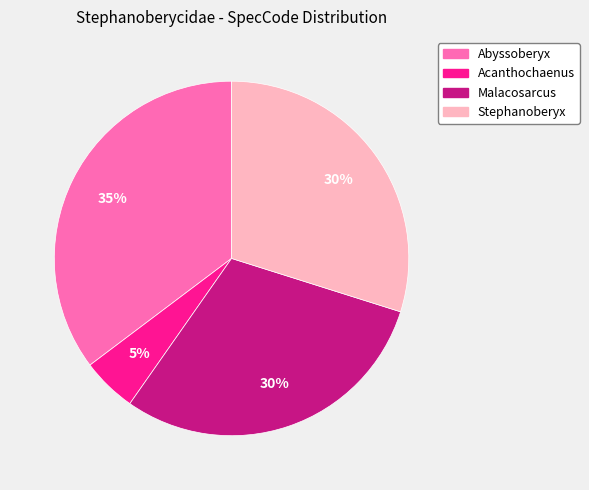

The Acanthochaenus slice represents 5% of the pie. True or false?

True